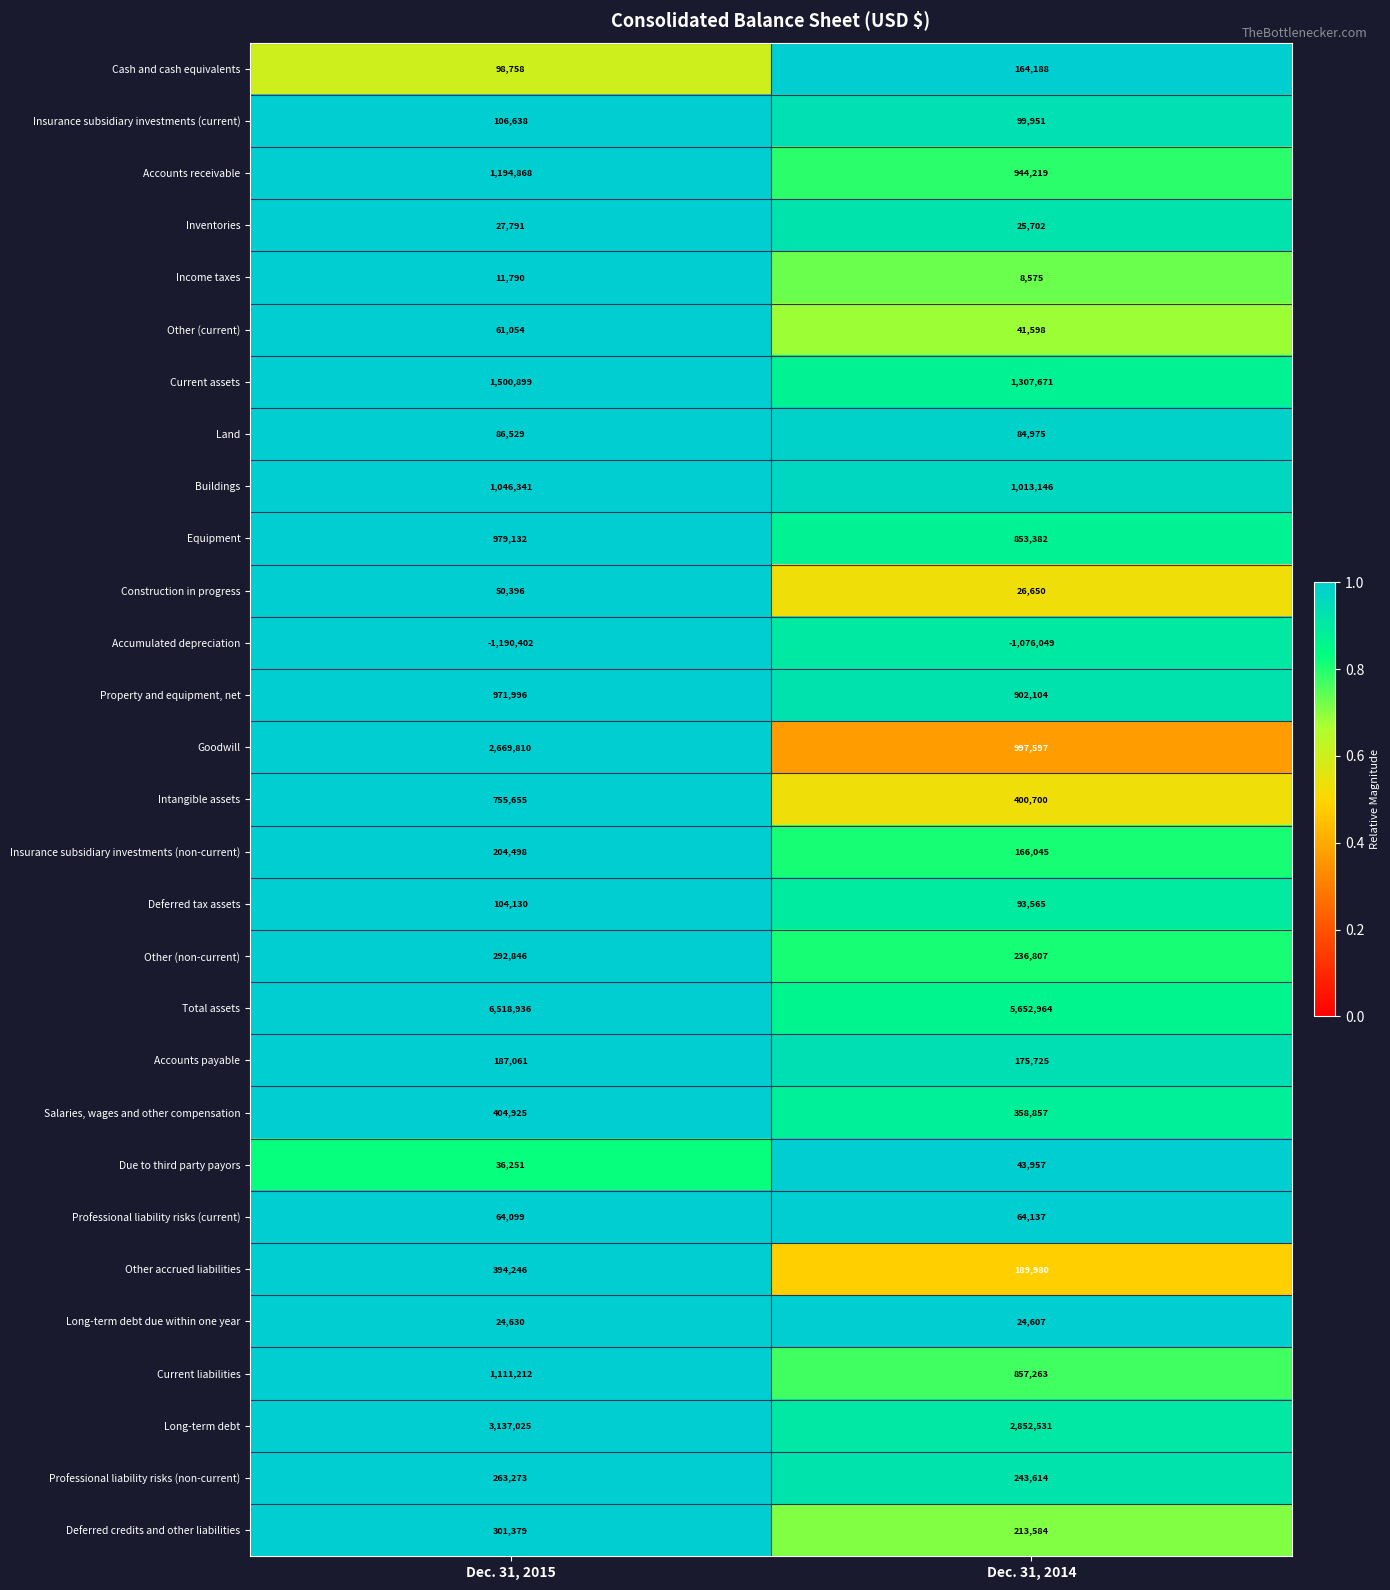

Is it true that Insurance subsidiary investments (non-current) equals 110836 at Dec. 31, 2014?

False